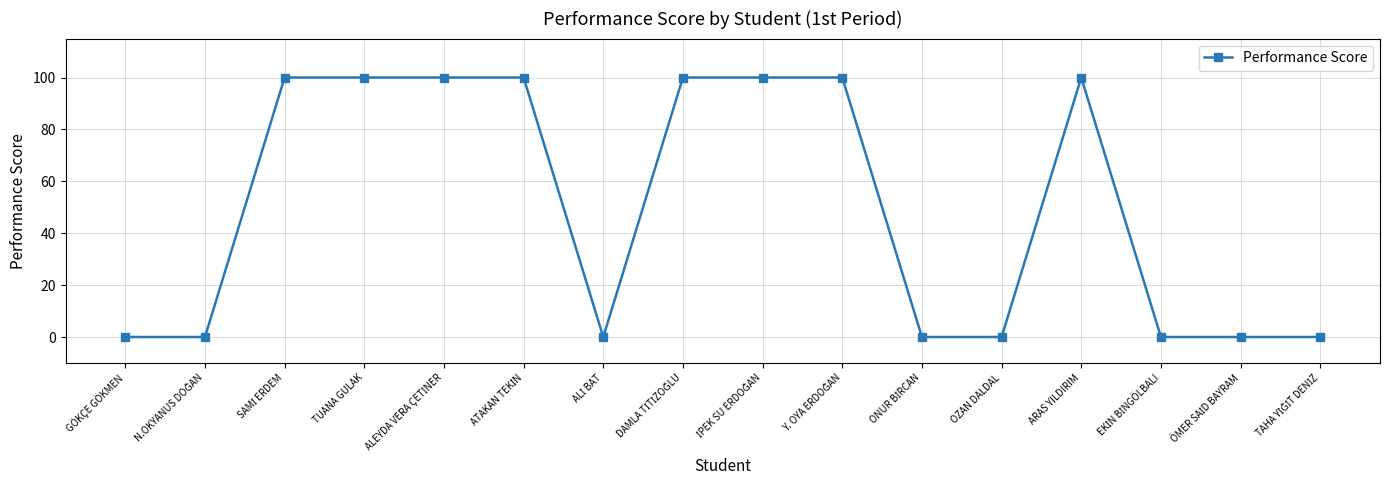

What is the difference between the maximum and minimum values?

100